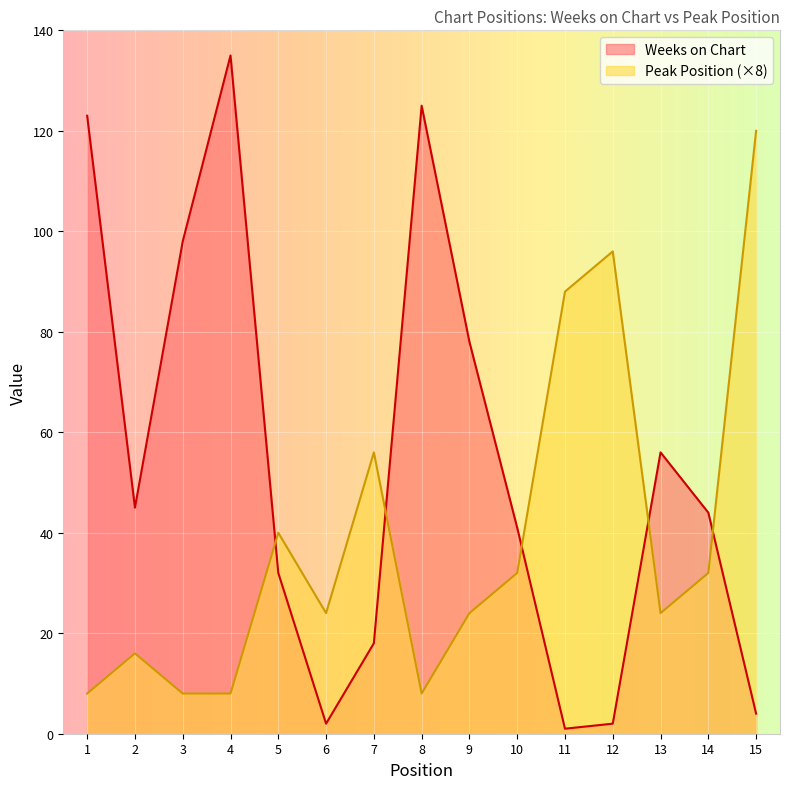

What are all the series names shown in the legend?

Weeks on Chart, Peak Position (×8)